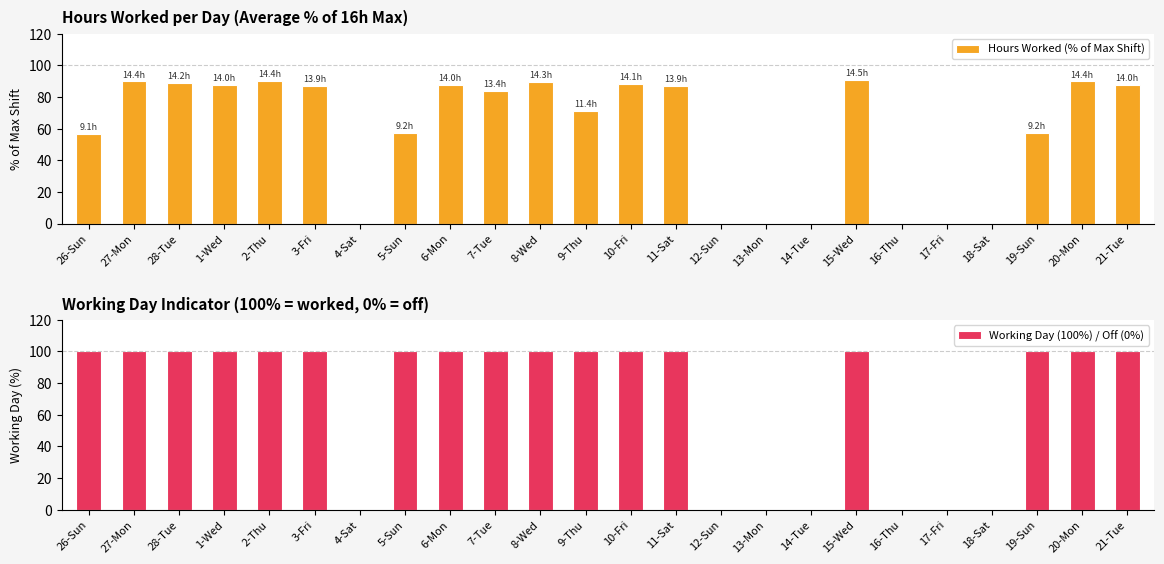

Which series changed the most between 3-Fri and 4-Sat?

Working Day (100%) / Off (0%)